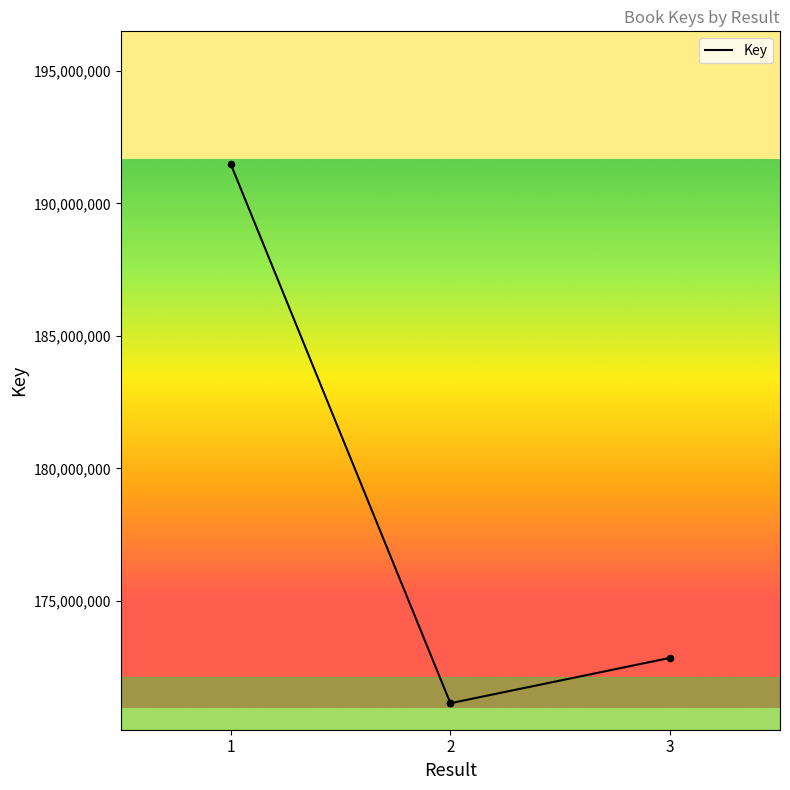

What is the ratio of the value at 3 to the value at 2?

1.0